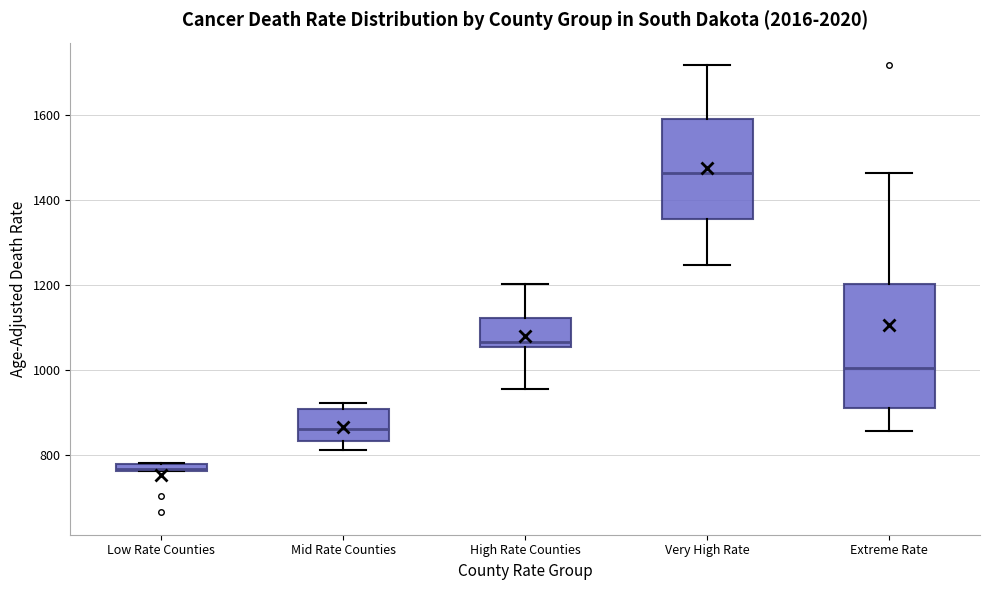

Which box's median line is the lowest?

Low Rate Counties